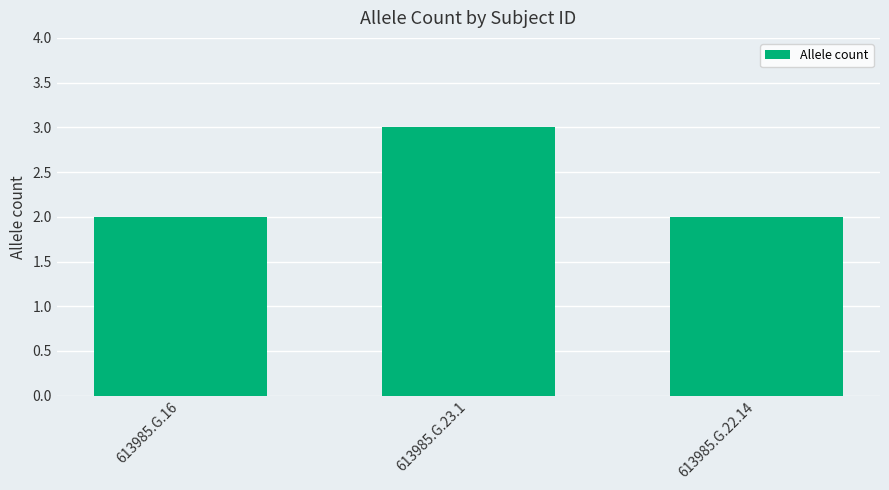

What is the sum of all values?

7